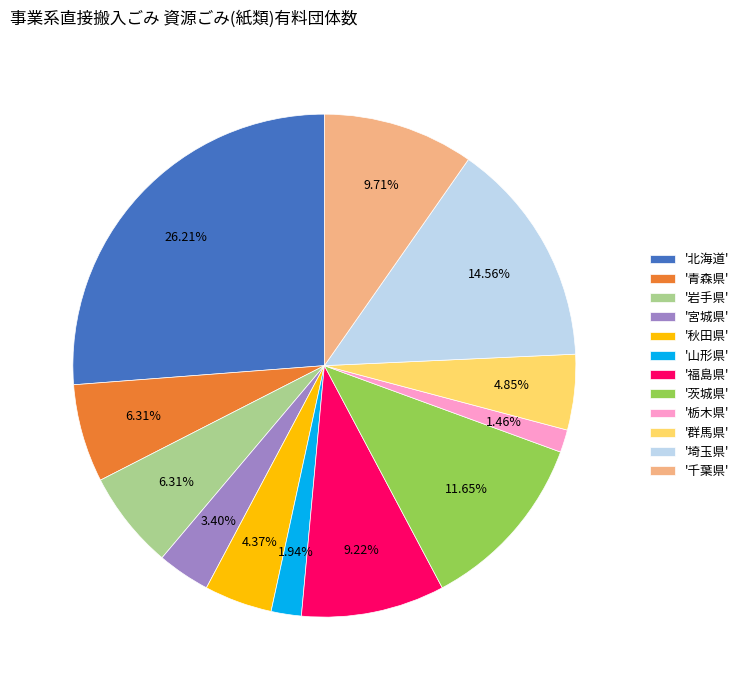

Do '北海道' and '埼玉県' together represent more than half of the pie?

No